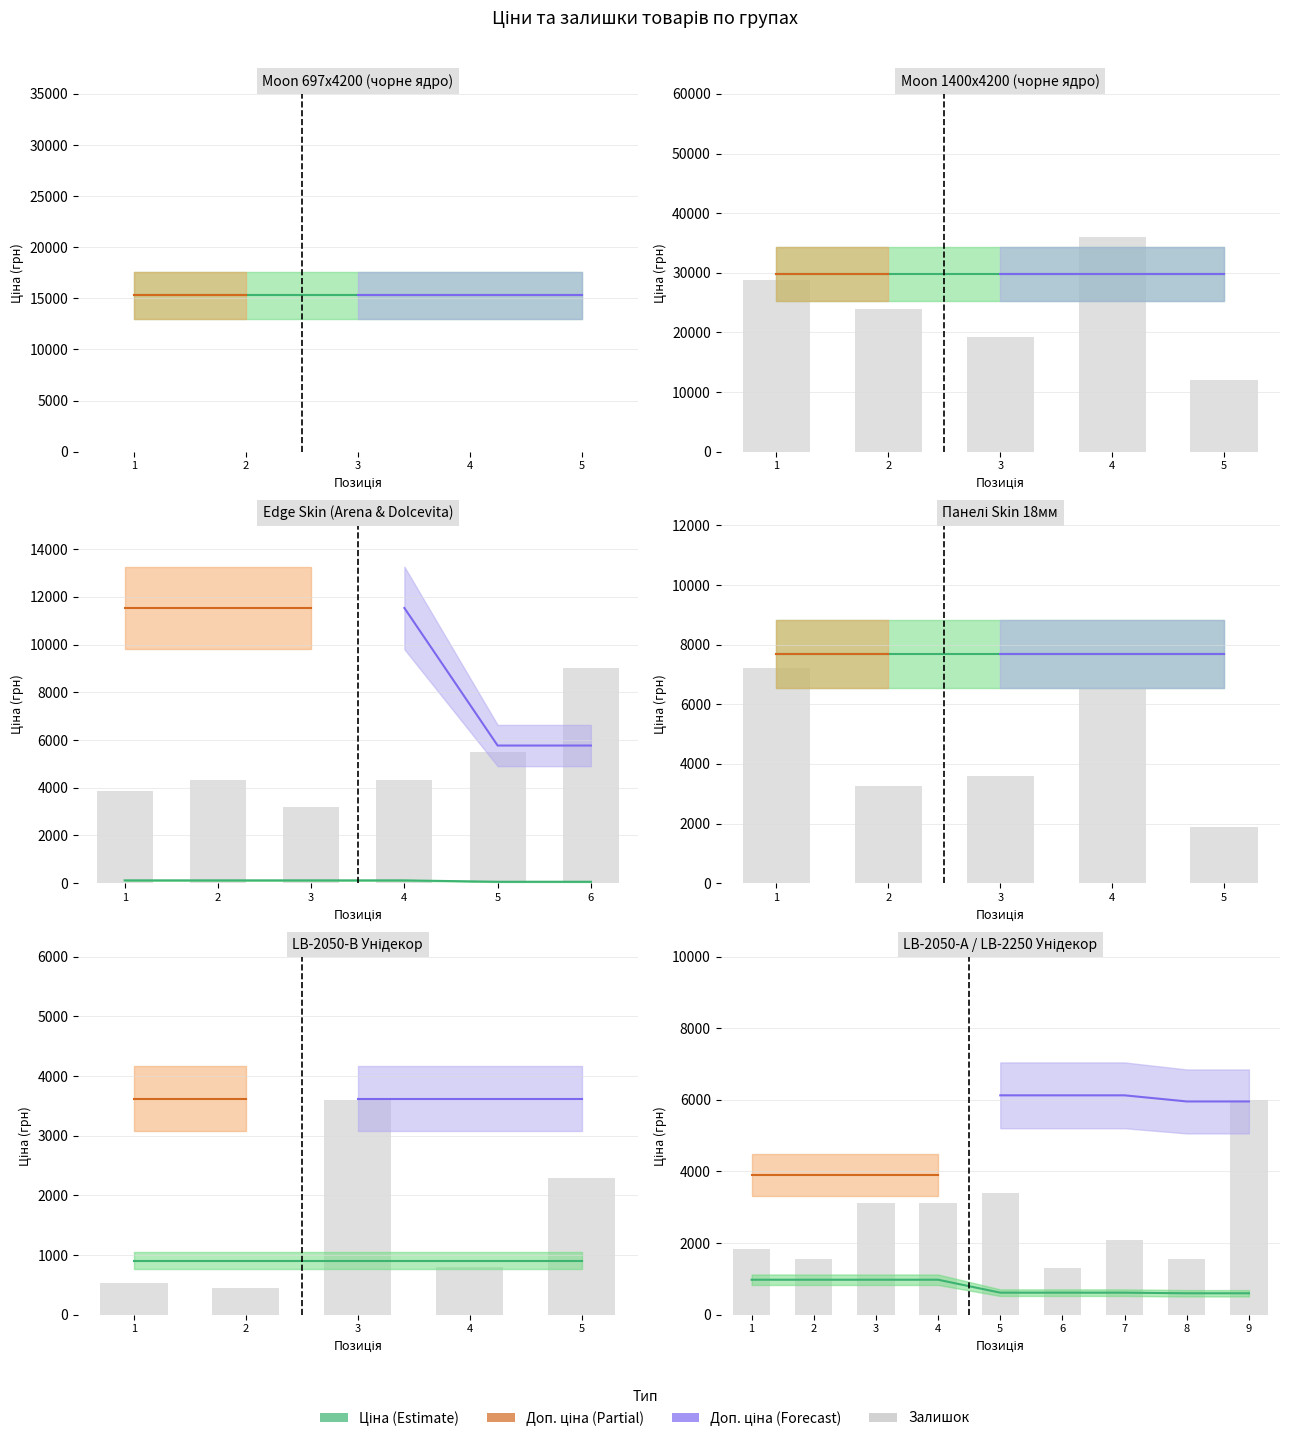

Are the bars horizontal?

No